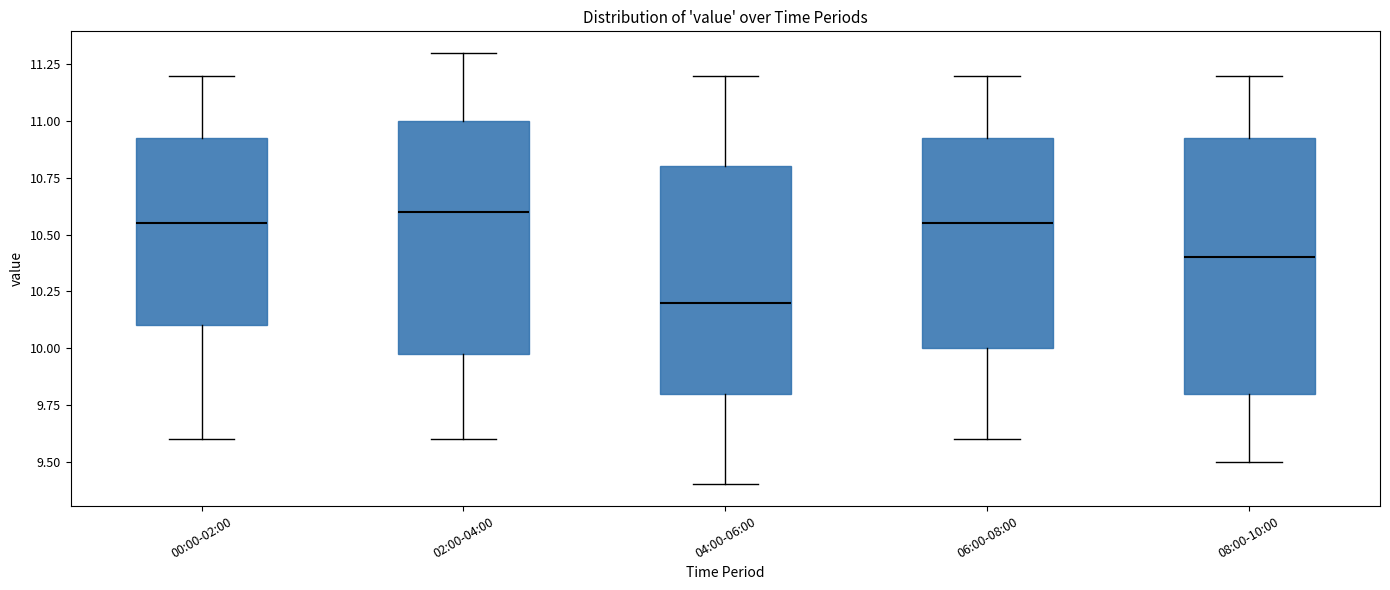

Where does the lower whisker of the box for 00:00-02:00 end on the y-axis? The values are not printed on the chart, so give them approximately, as read against the axis.

9.60